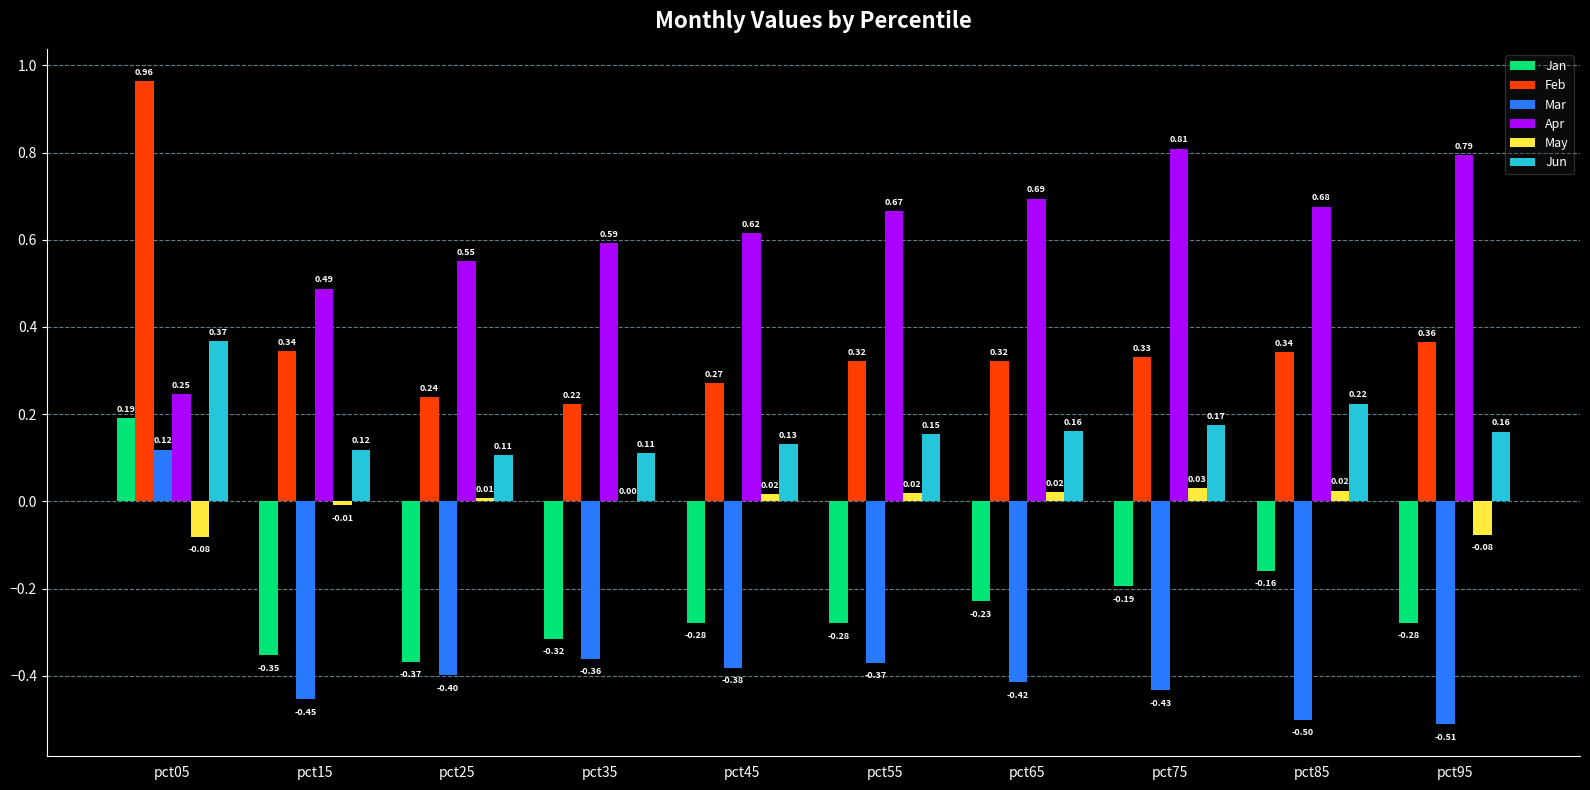

At which category is the sum across all series the highest?

pct05